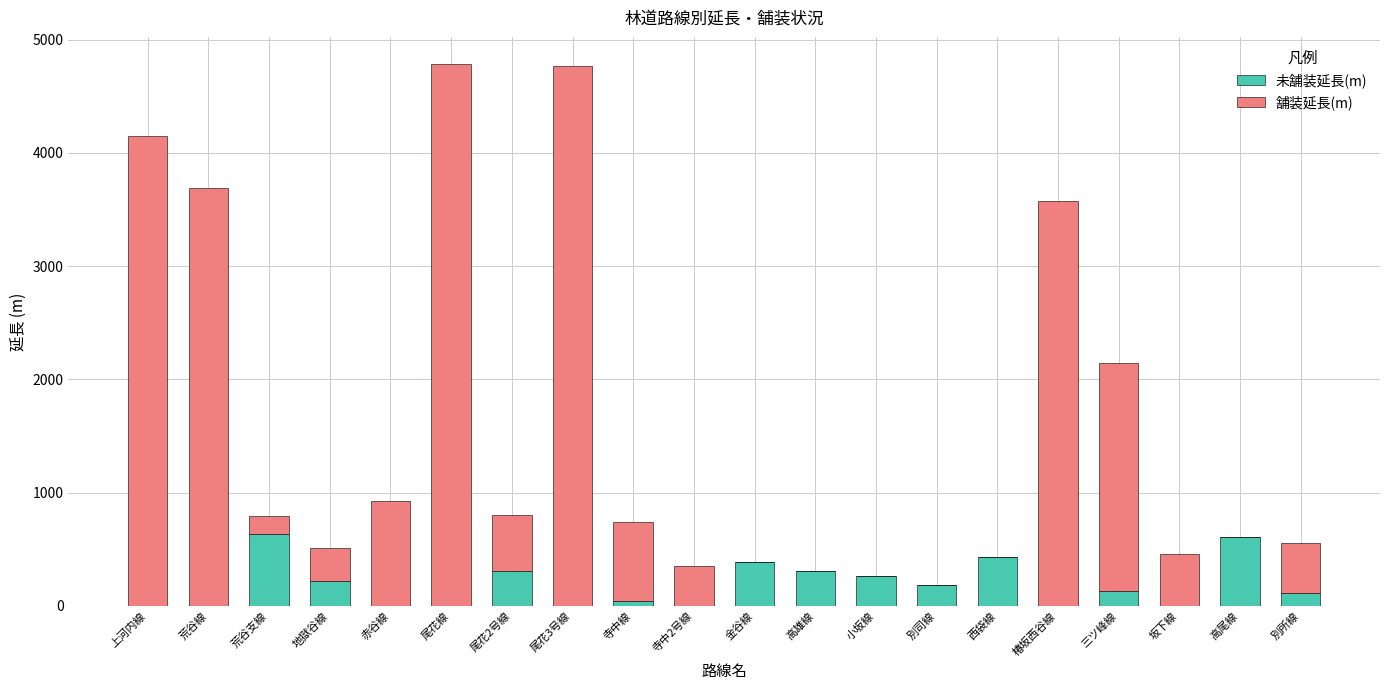

What are all the series names shown in the legend?

未舗装延長(m), 舗装延長(m)